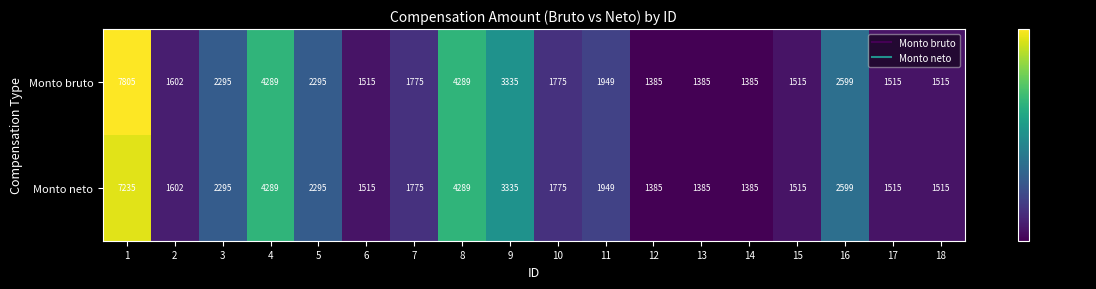

What is the approximate value of Monto neto at 15, to the nearest 50?

1500